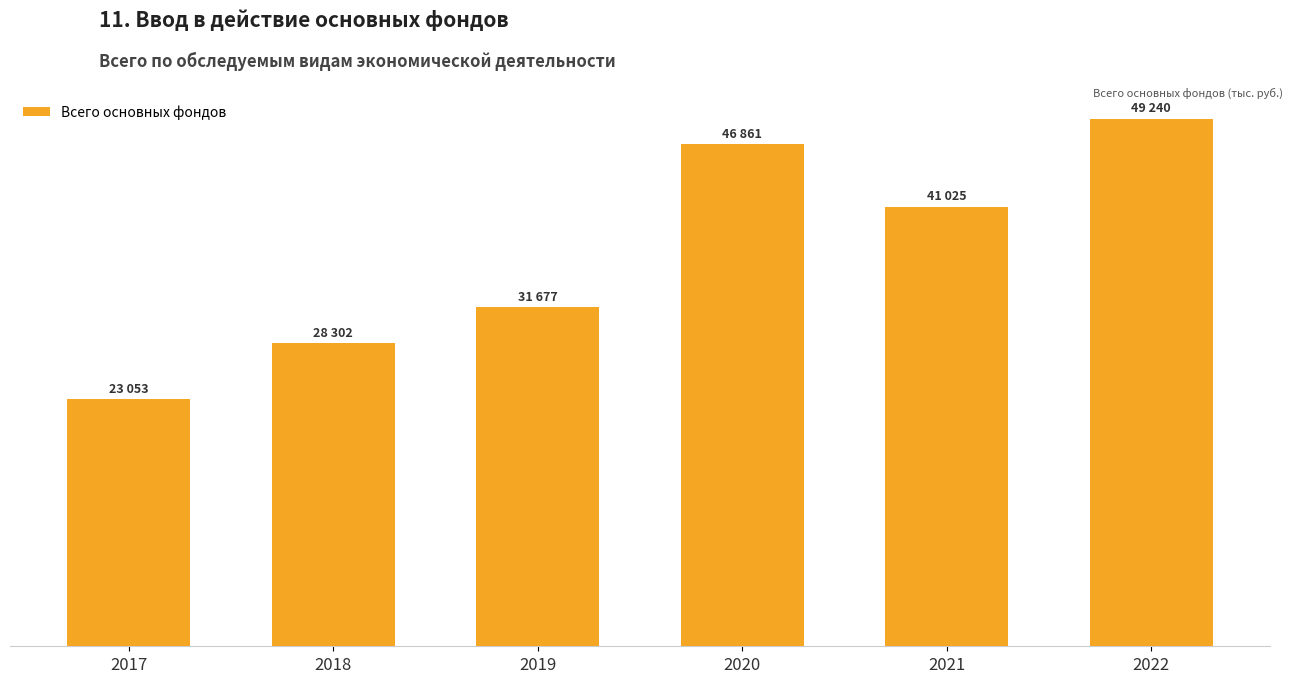

What is the difference between the values at 2019 and 2021?

9348159